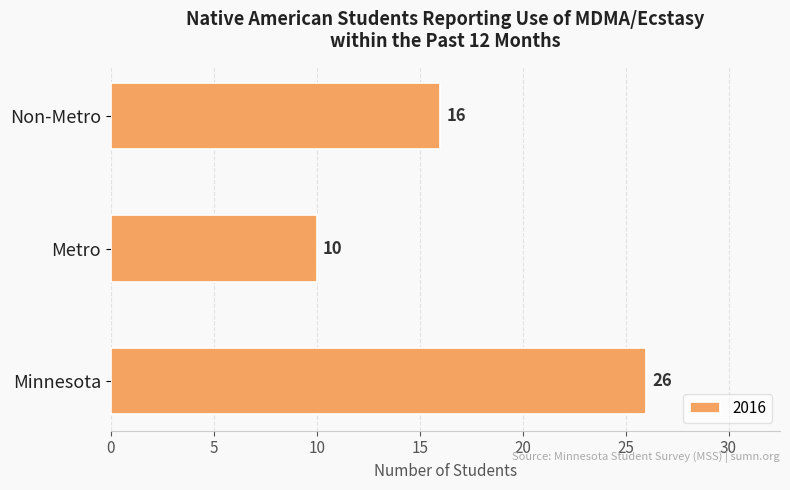

How many series are shown in this chart?

1